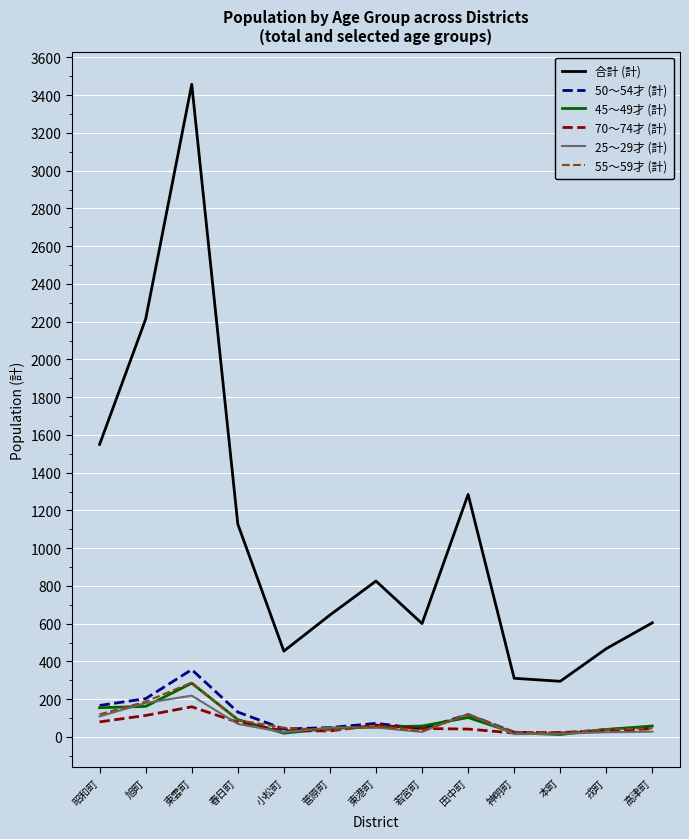

True or false: 45〜49才 (計) has a value of 285 at 東雲町.

True